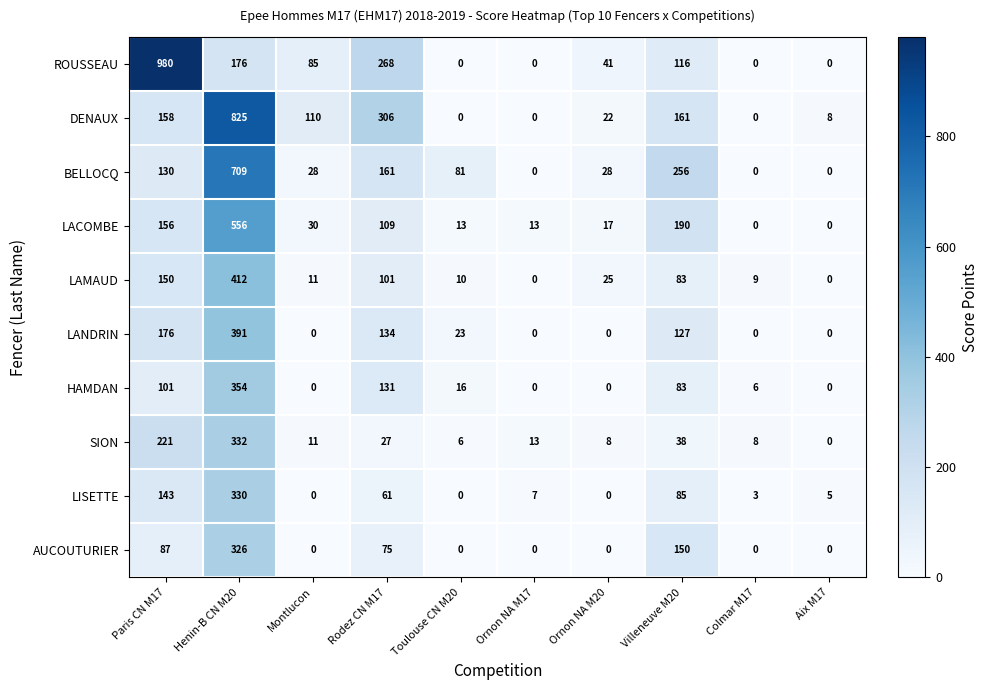

What is the highest value of the ROUSSEAU series?

980